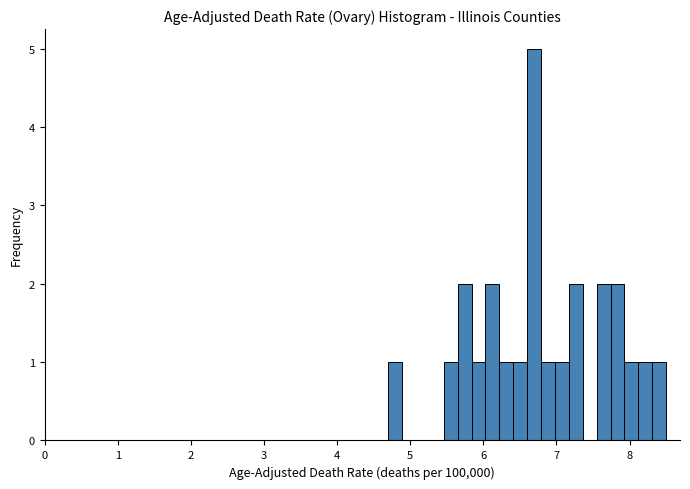

Read against the x-axis, roughly where is the centre of the tallest bar?

6.7